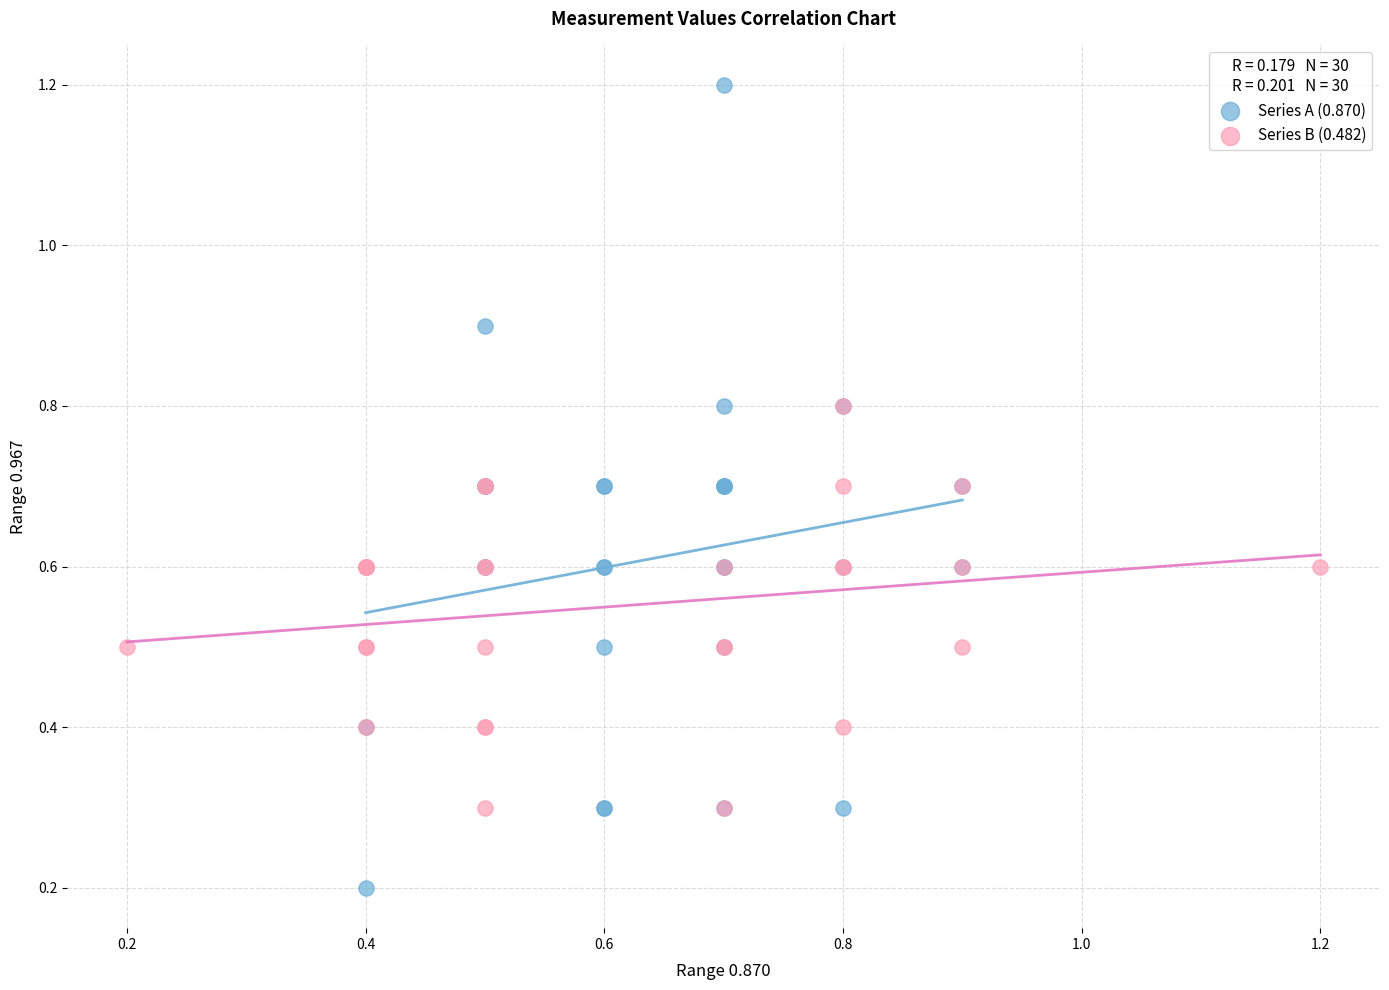

Which series has the widest spread of Y values?

Series A (0.870)